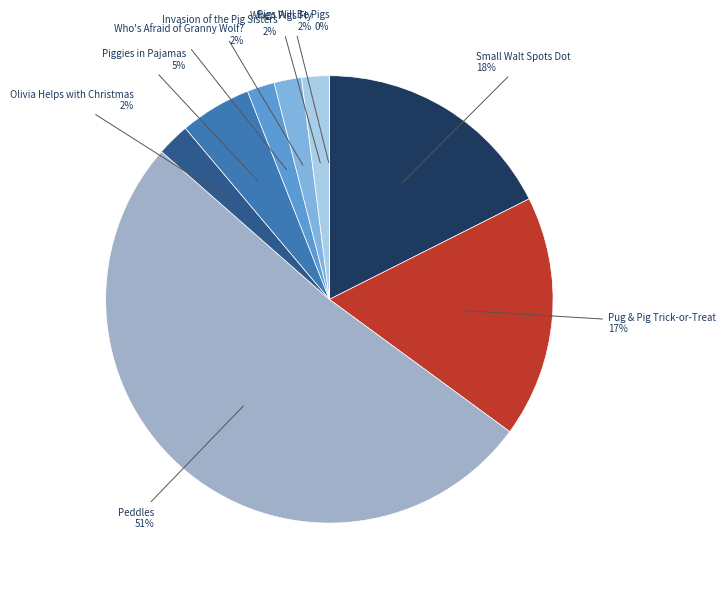

To the nearest percent, what is the average slice percentage?

11%